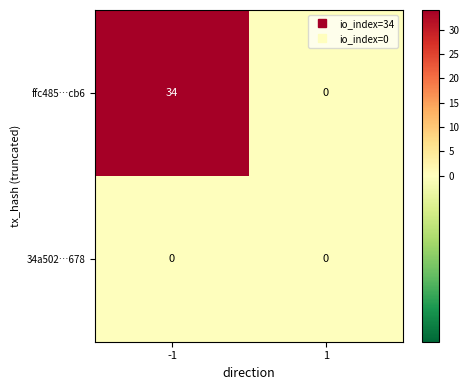

Reading left to right, transcribe all the data shown in this chart.

ffc485…cb6: 34	0
34a502…678: 0	0